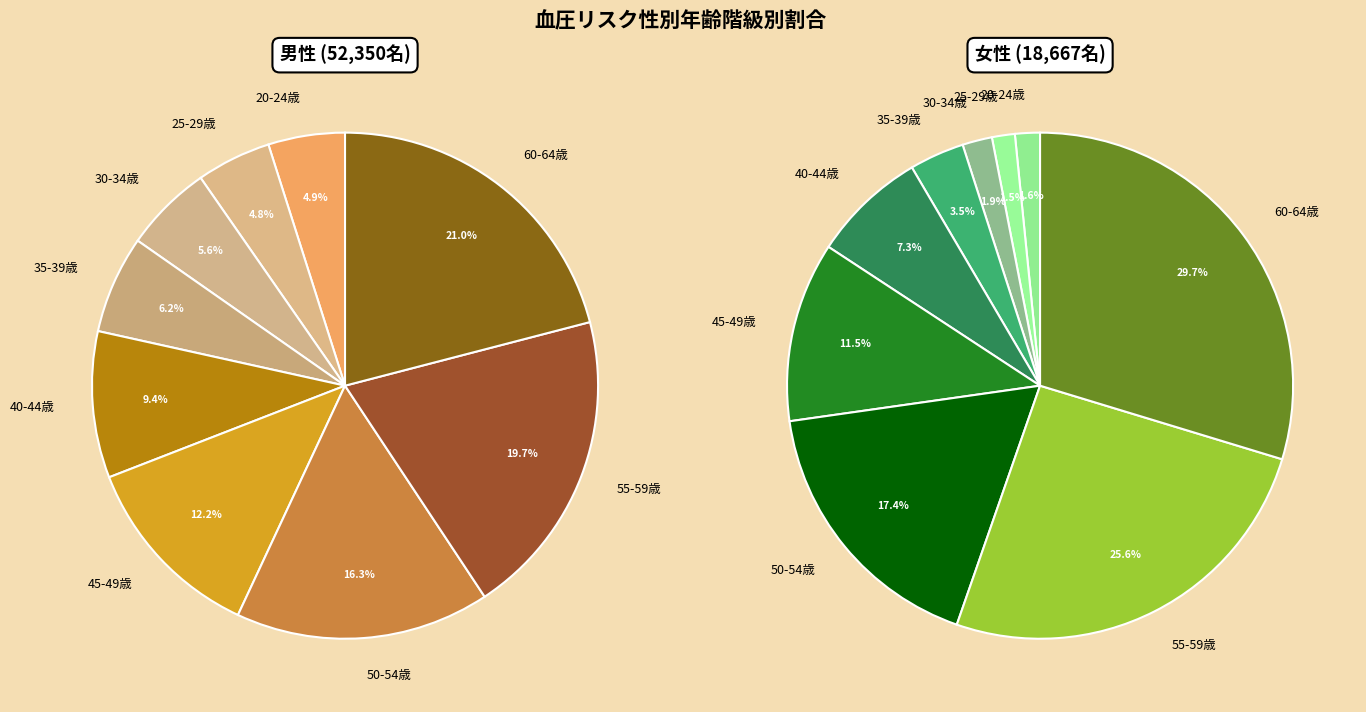

What is the largest slice in the pie chart?

60-64歳